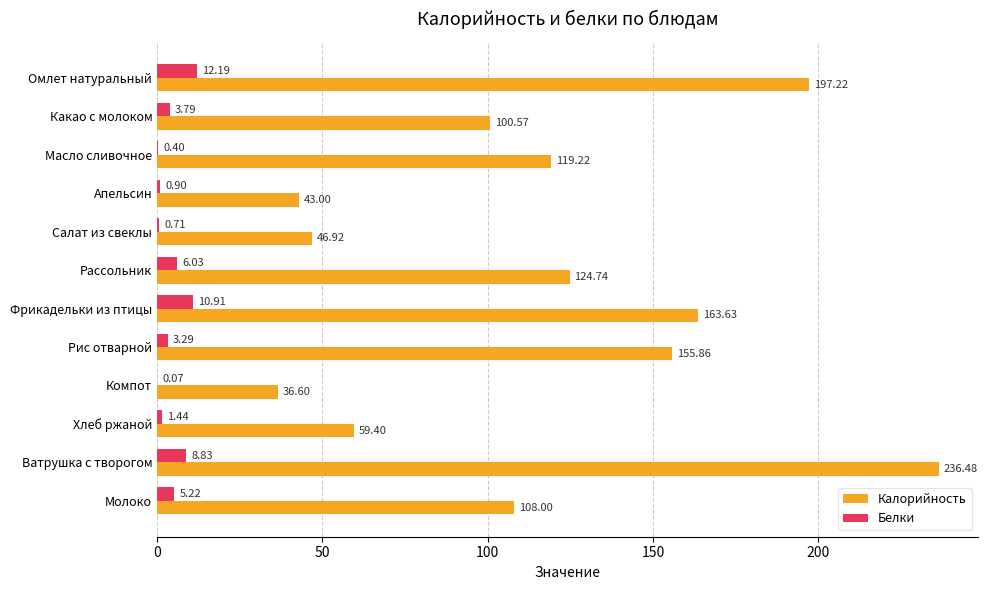

What is the sum of the Калорийность values at Какао с молоком and Рассольник?

225.3